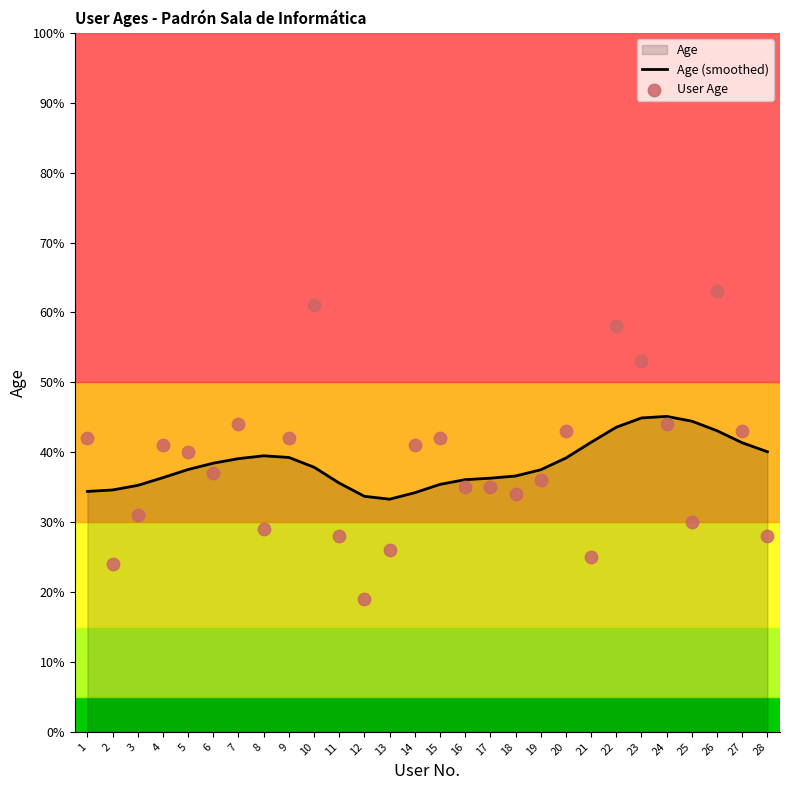

Which series has the largest total across all categories?

Age (smoothed)